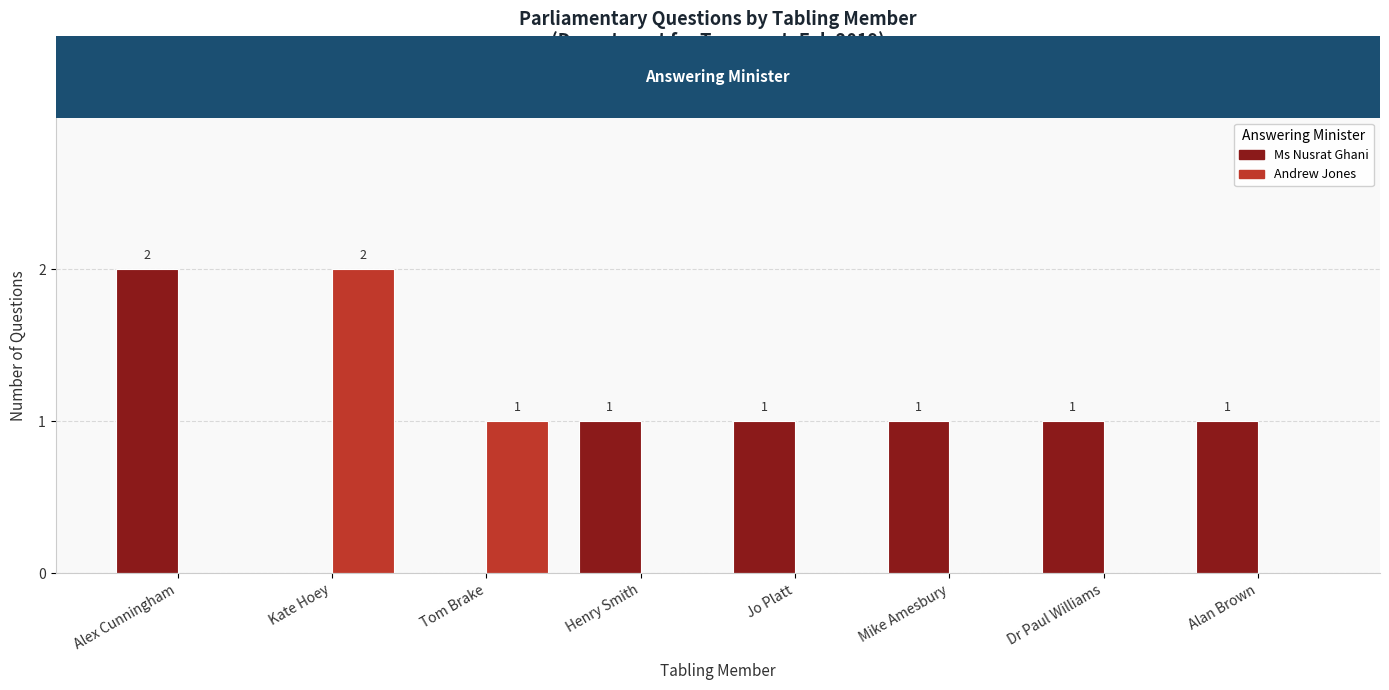

Which series has the largest total across all categories?

Ms Nusrat Ghani